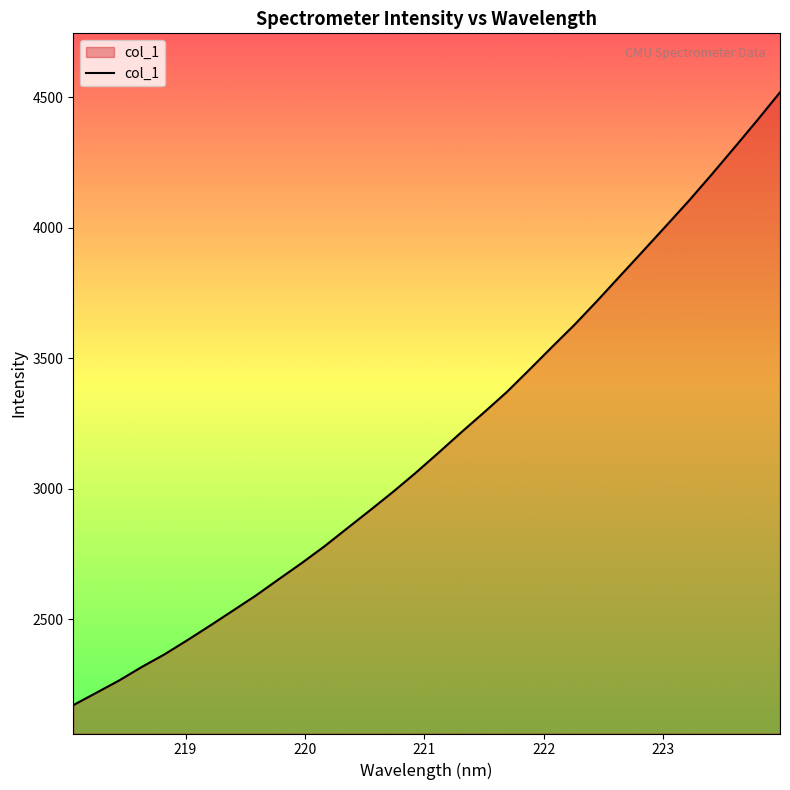

True or false: there are more than 2 points higher than both neighbors.

False